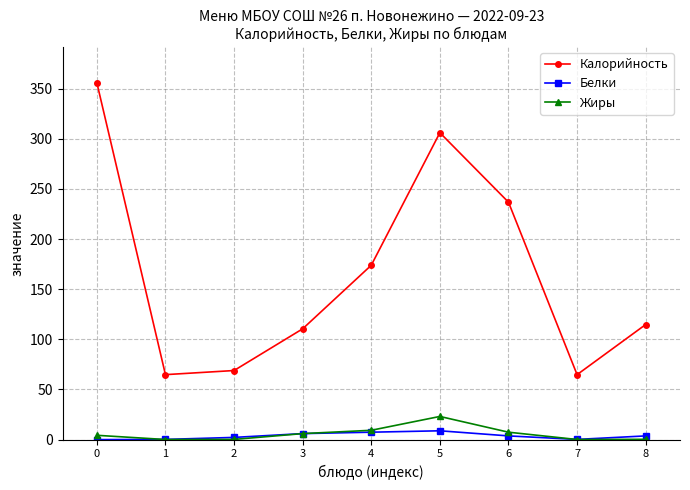

Is it true that Калорийность equals 102.6 at 7?

False